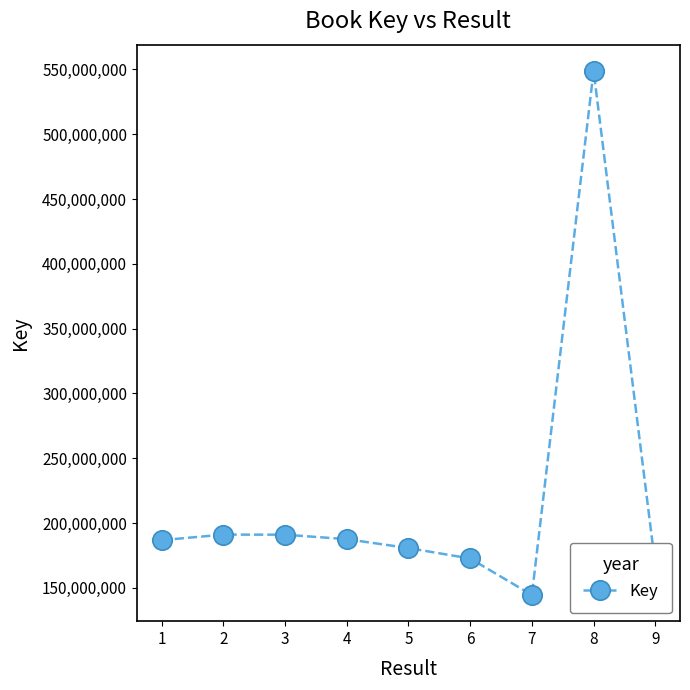

Read the value at 5, to the nearest 50.

180715850